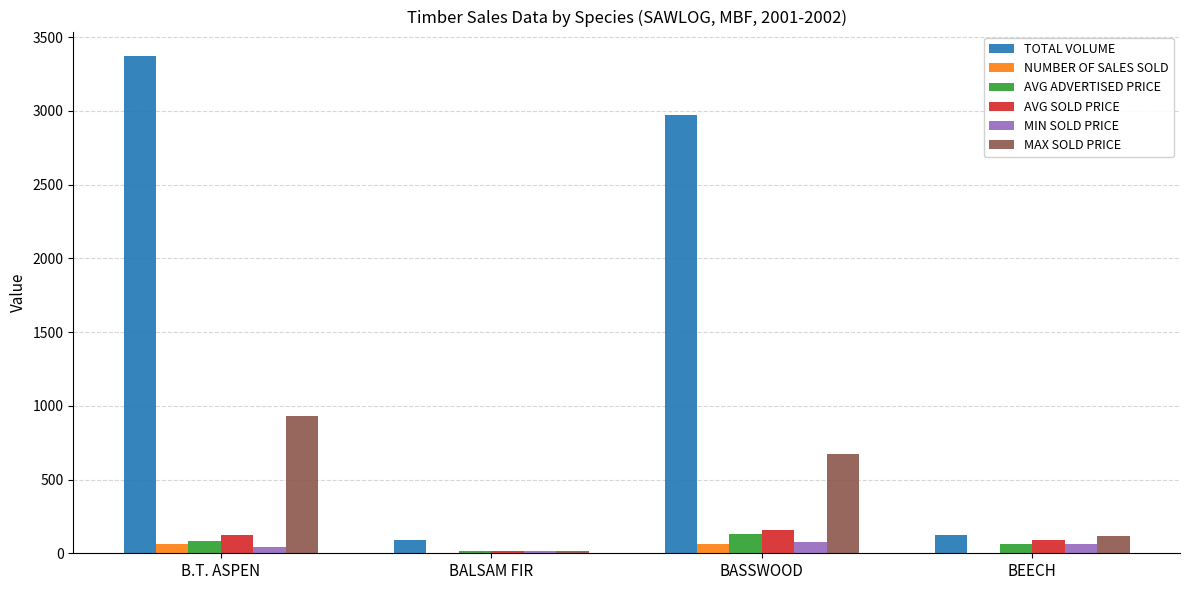

What is the sum of all AVG SOLD PRICE values?

386.6